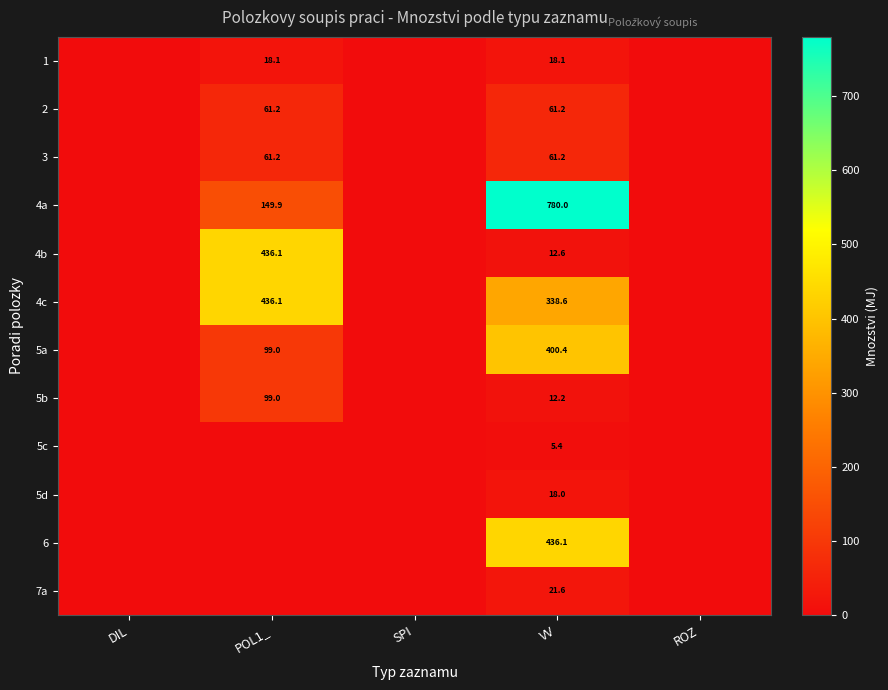

Which label corresponds to the smallest value in the chart?

DIL